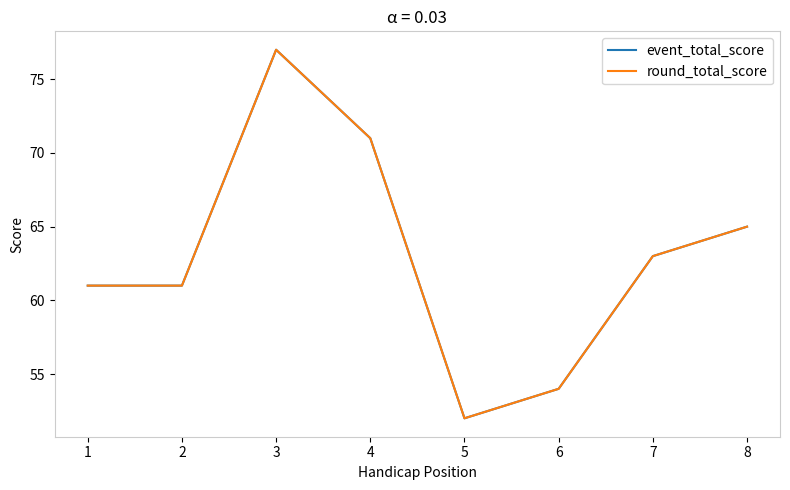

True or false: round_total_score has more than 0 interior local peaks.

True